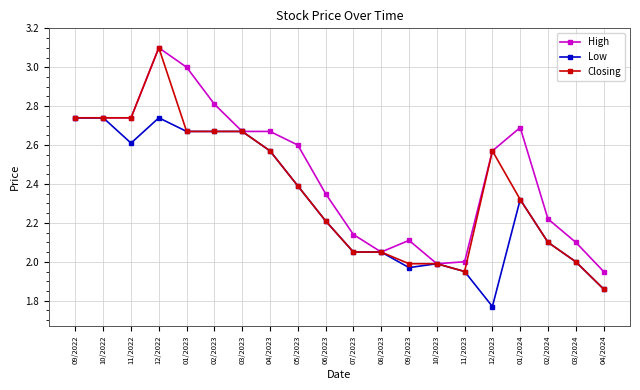

True or false: Low has more than 2 interior local peaks.

True